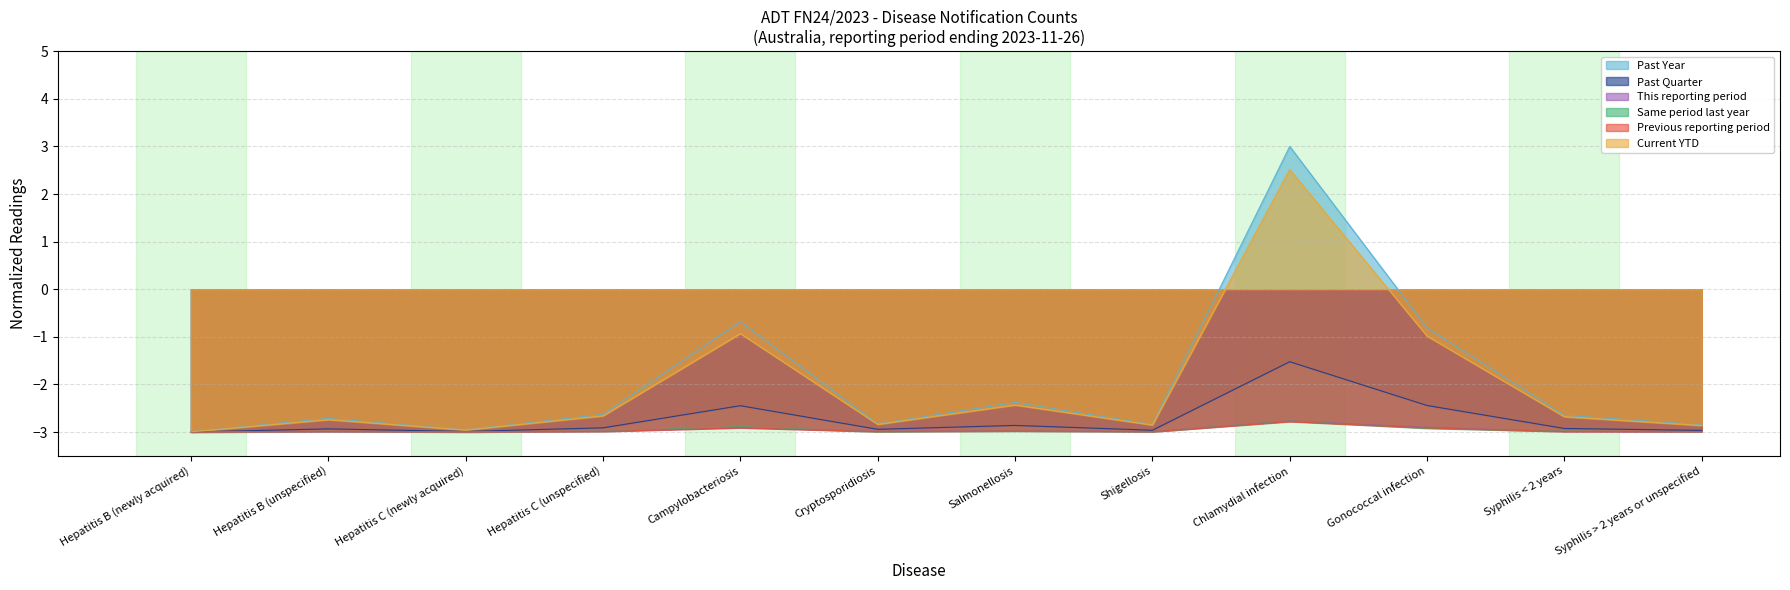

The Past Year series shows -2.6 at Syphilis < 2 years. True or false?

True